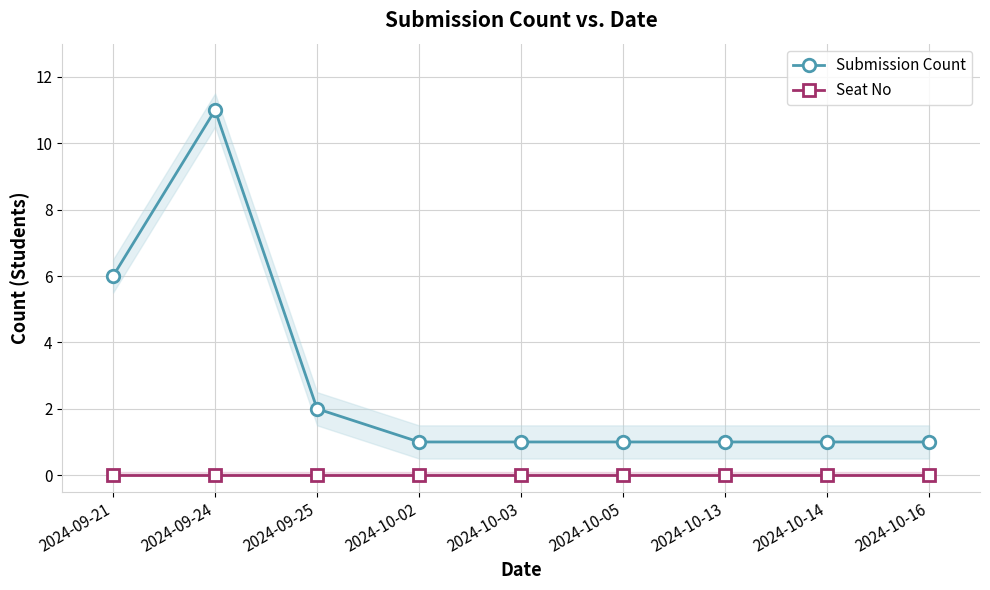

Which category has the highest value across all series?

2024-09-24